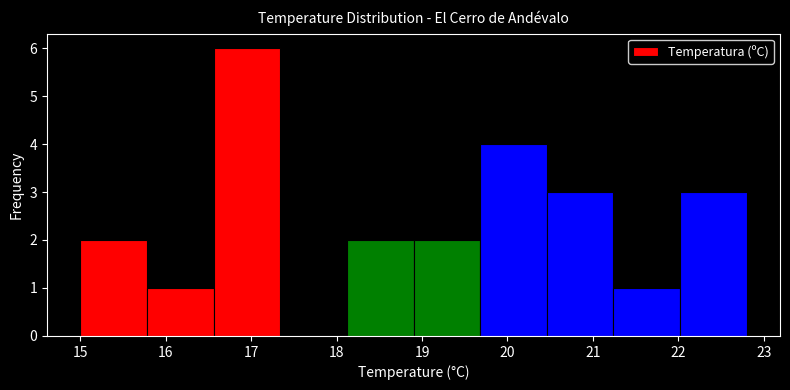

Reading left to right, list every bar in this chart as the range it spans on the x-axis followed by its height. Neither the bar edges nor the heights are printed on the chart, so give them approximately, as read against the axes.

15.00 to 15.78: 2
15.78 to 16.56: 1
16.56 to 17.34: 6
17.34 to 18.12: 0
18.12 to 18.90: 2
18.90 to 19.68: 2
19.68 to 20.46: 4
20.46 to 21.24: 3
21.24 to 22.02: 1
22.02 to 22.80: 3